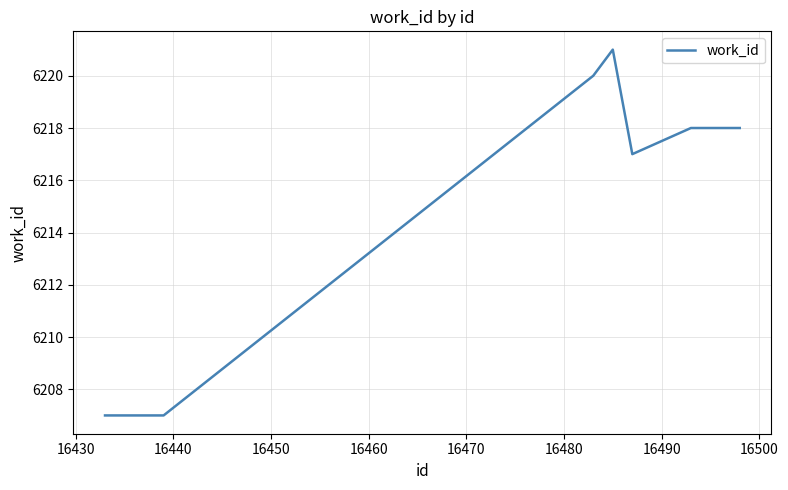

What is the difference between the maximum and minimum values?

14